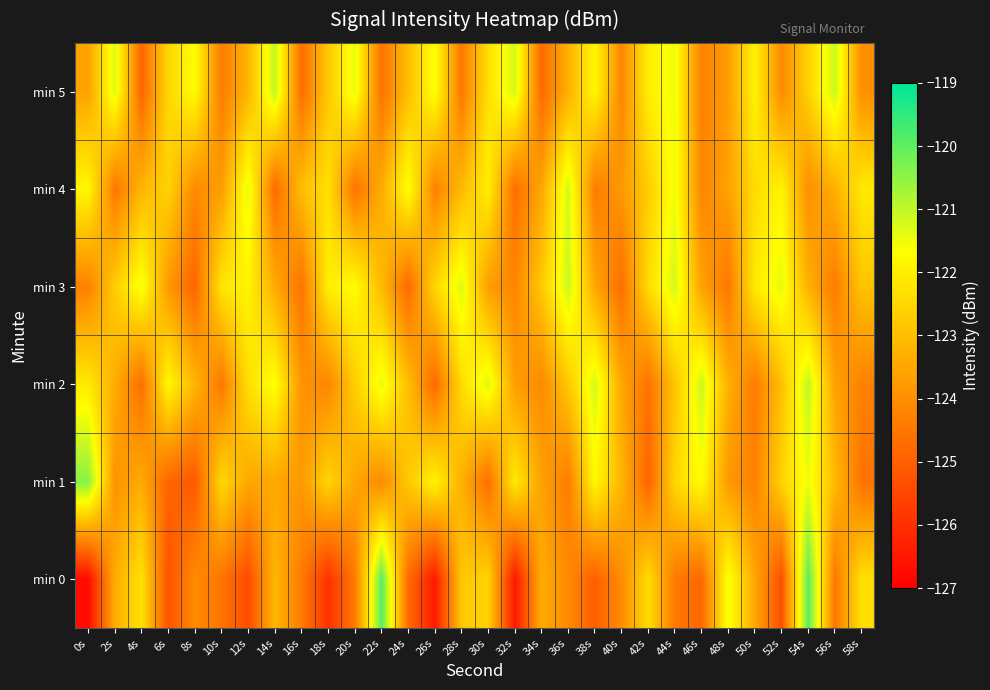

What is the smallest value displayed?

-126.7